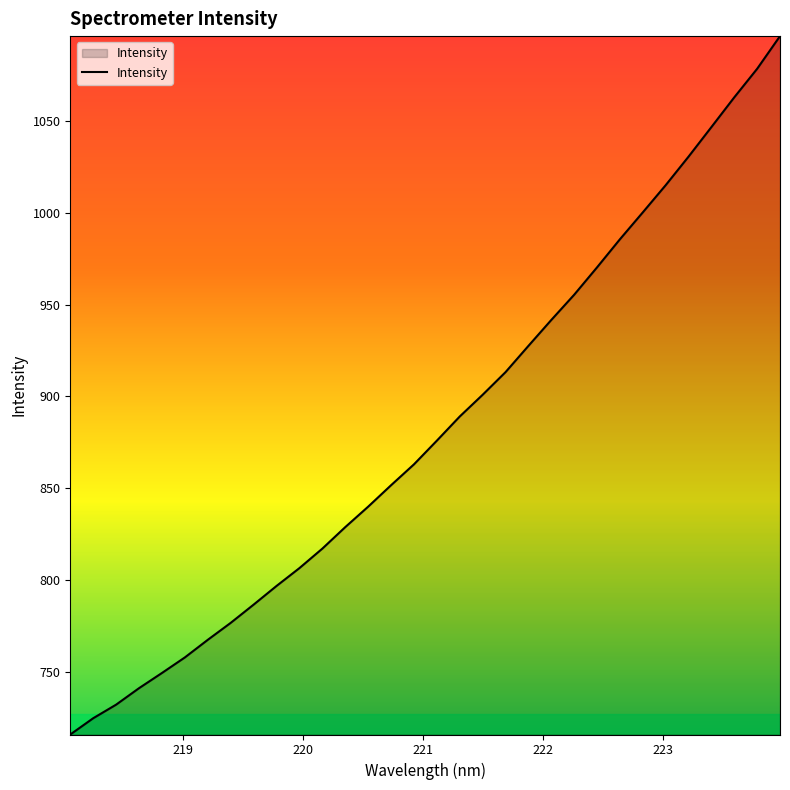

What is the maximum value shown in the chart?

1096.3